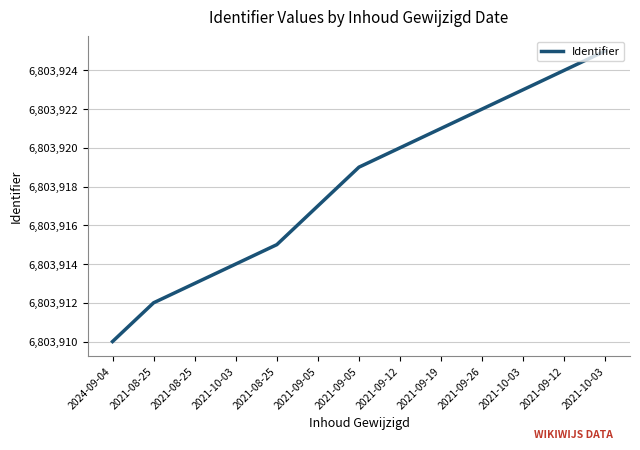

How many lines are shown in the chart?

1